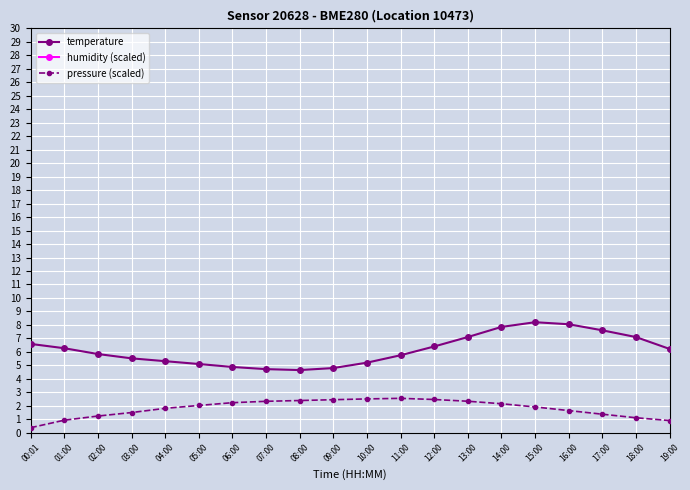

True or false: humidity (scaled) and temperature cross at least once.

False